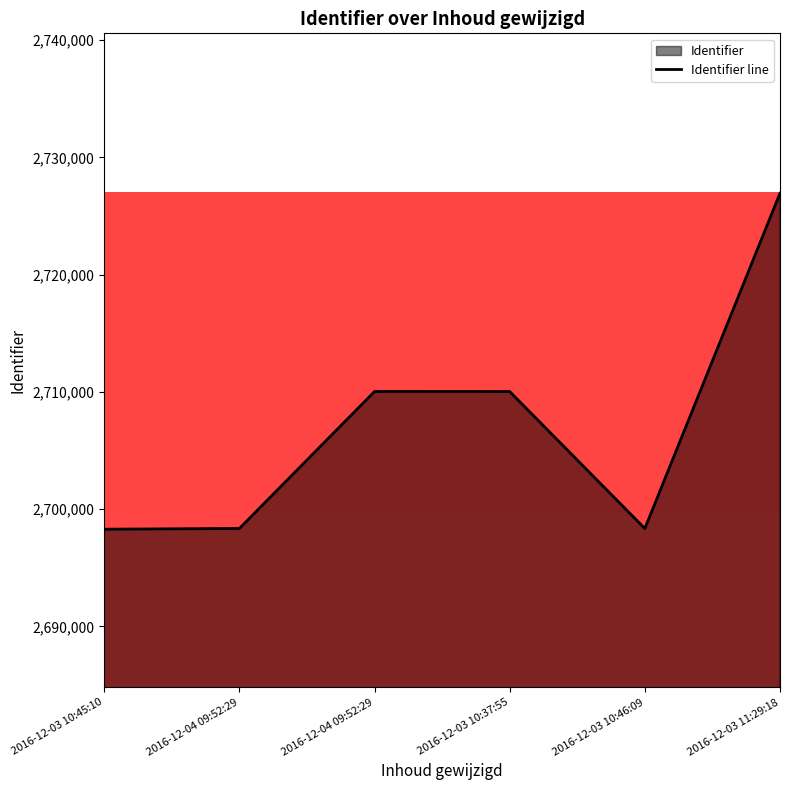

List the labels in order of value, smallest first.

2016-12-03 10:45:10, 2016-12-03 10:46:09, 2016-12-04 09:52:29, 2016-12-03 10:37:55, 2016-12-04 09:52:29, 2016-12-03 11:29:18